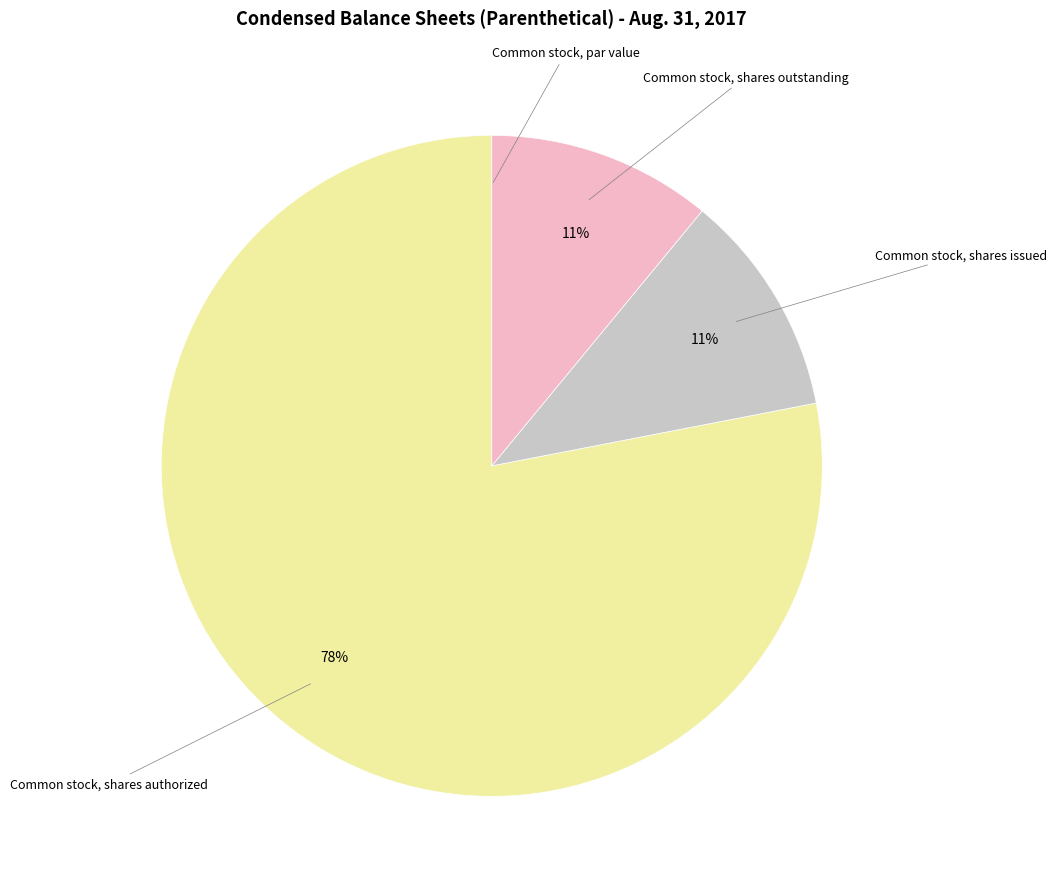

Does any single category account for the majority?

Yes